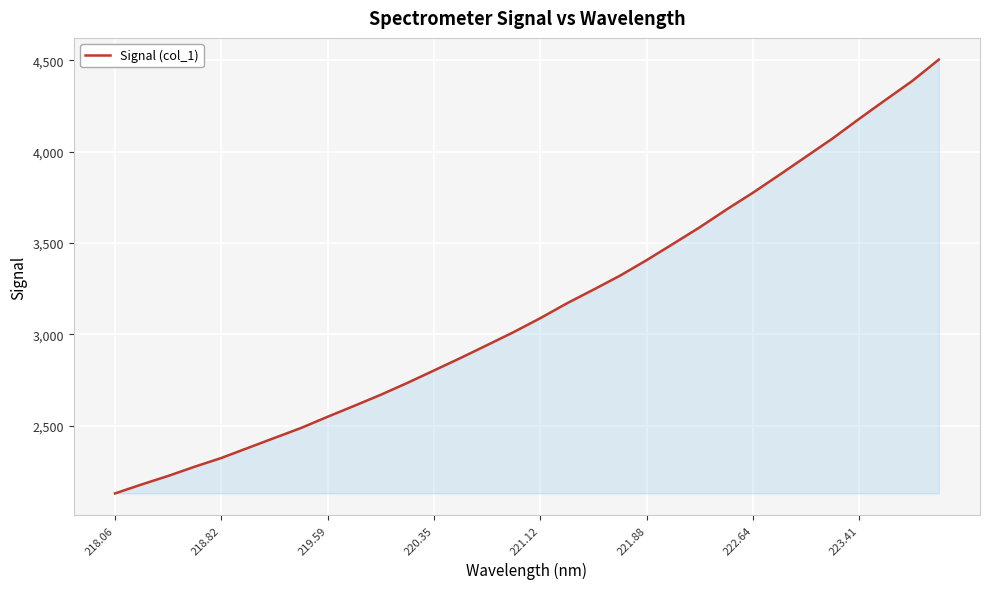

What is the difference between the maximum and minimum values?

2372.9